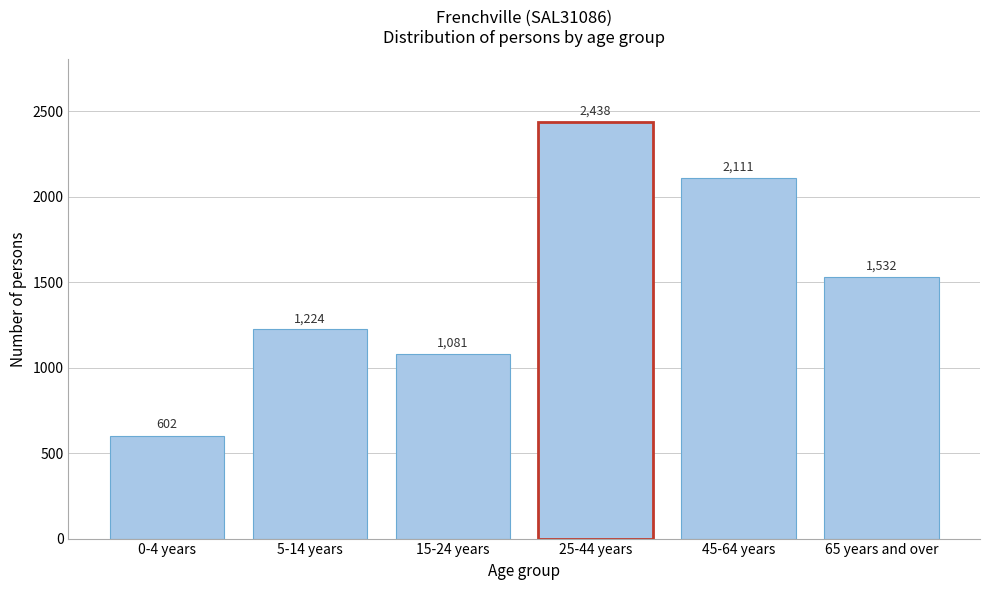

Reading right to left, extract all data points from this chart.

1532	2111	2438	1081	1224	602